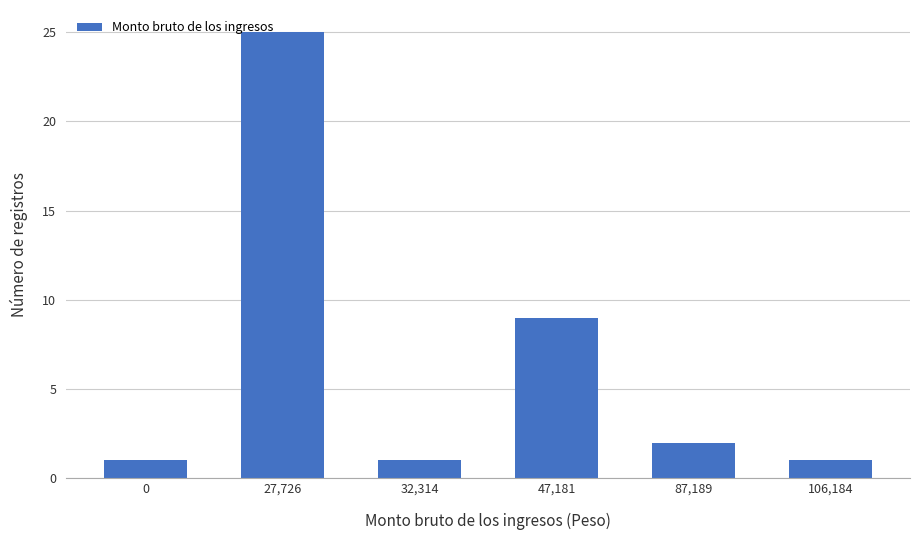

Where is the data nearest to the value 13?

47,181